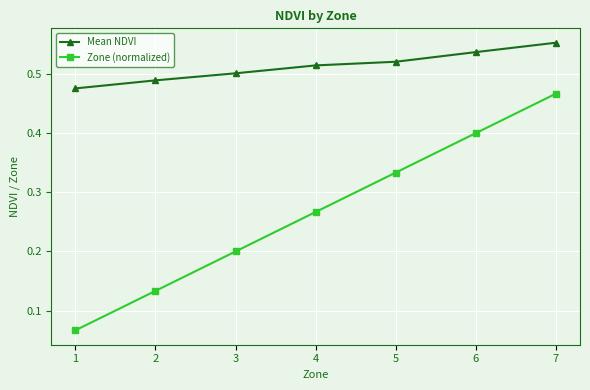

True or false: Mean NDVI and Zone (normalized) cross at least once.

False